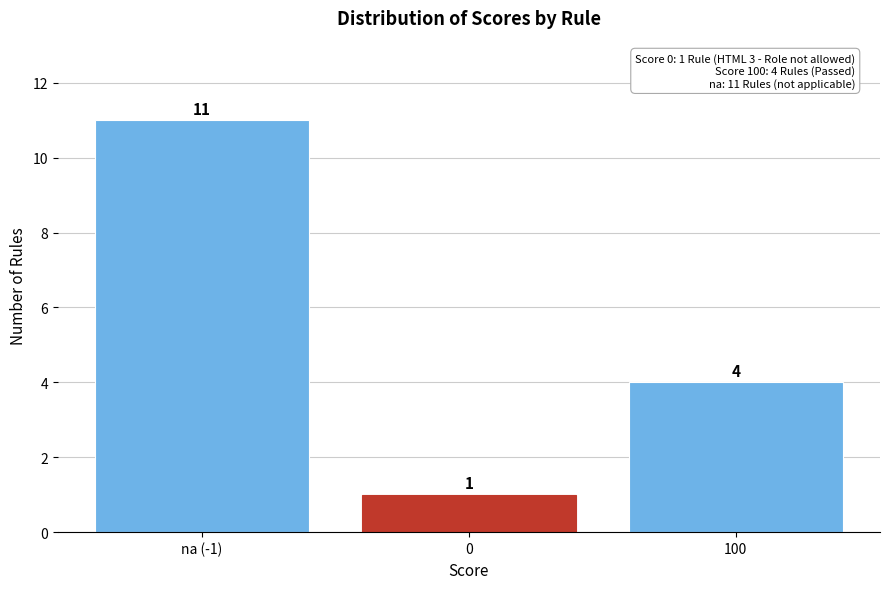

Reading right to left, what are all the values shown in this chart?

100=4	0=1	na (-1)=11